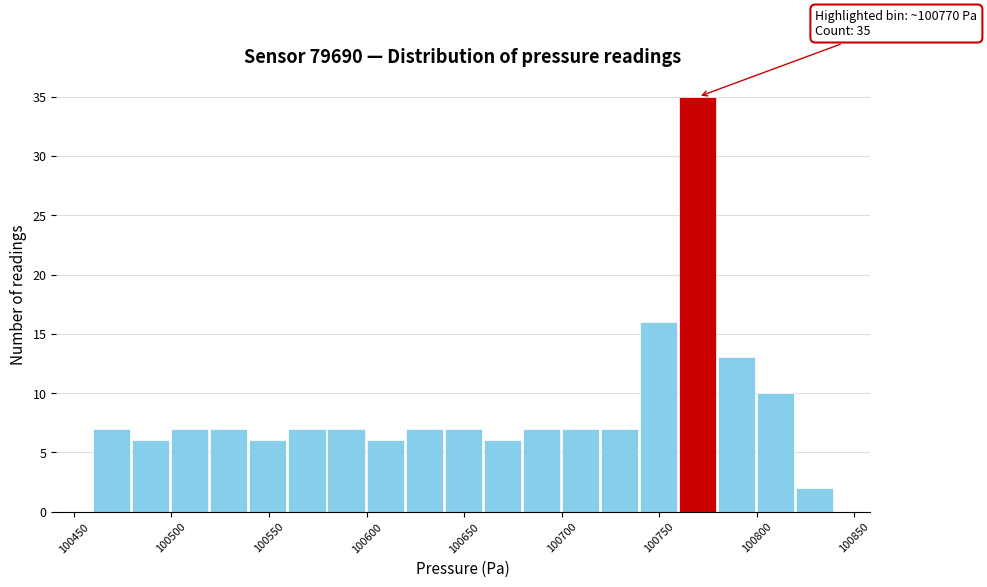

Which range on the x-axis has the tallest bar?

100760 to 100780